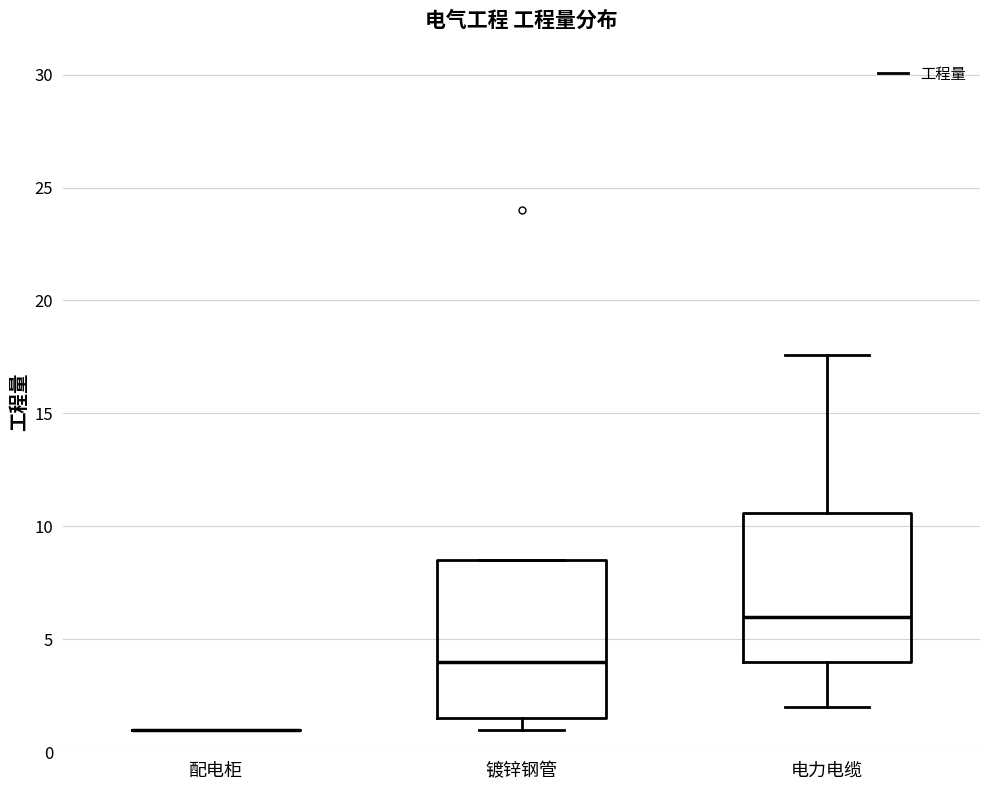

Reading left to right, transcribe this box plot: for each box, give where its median line is, the range the box spans, and where its two whiskers end, as read against the y-axis. The values are not printed on the chart, so give them approximately, as read against the axis.

配电柜: box collapsed to a line at 1.0, whiskers 1.0 to 1.0
镀锌钢管: median 4.0, box 1.5 to 8.5, whiskers 1.0 to 8.5
电力电缆: median 6.0, box 4.0 to 10.5, whiskers 2.0 to 17.5